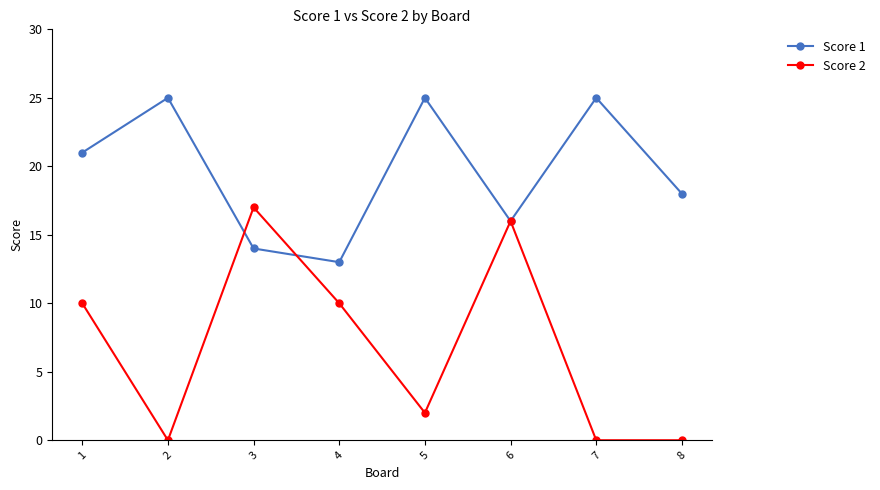

Which series has the largest total across all categories?

Score 1